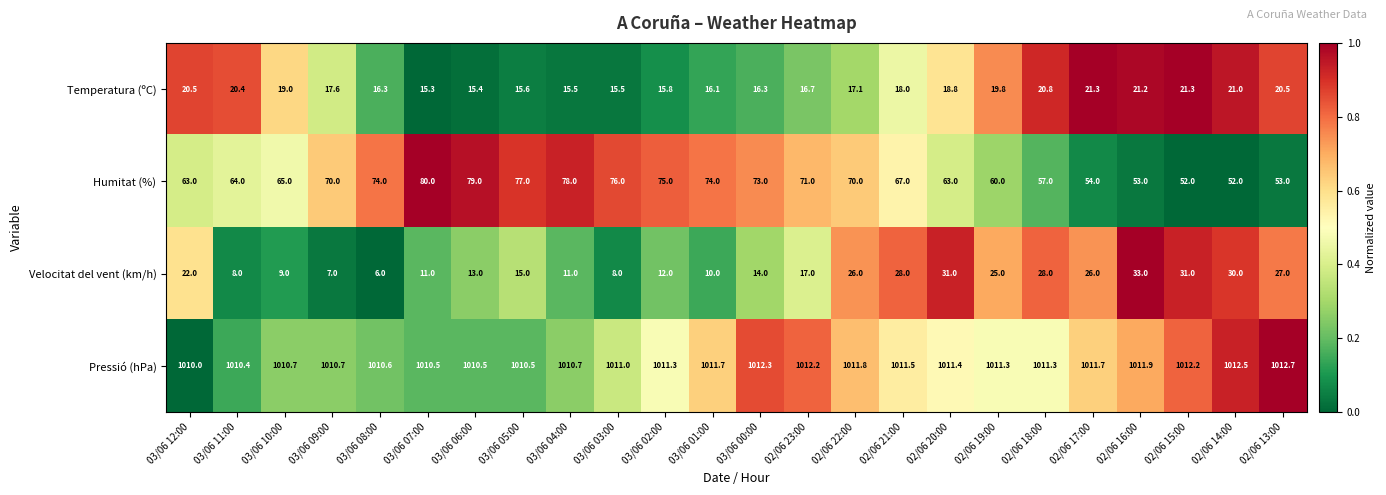

At which label does Velocitat del vent (km/h) first exceed 17?

03/06 12:00